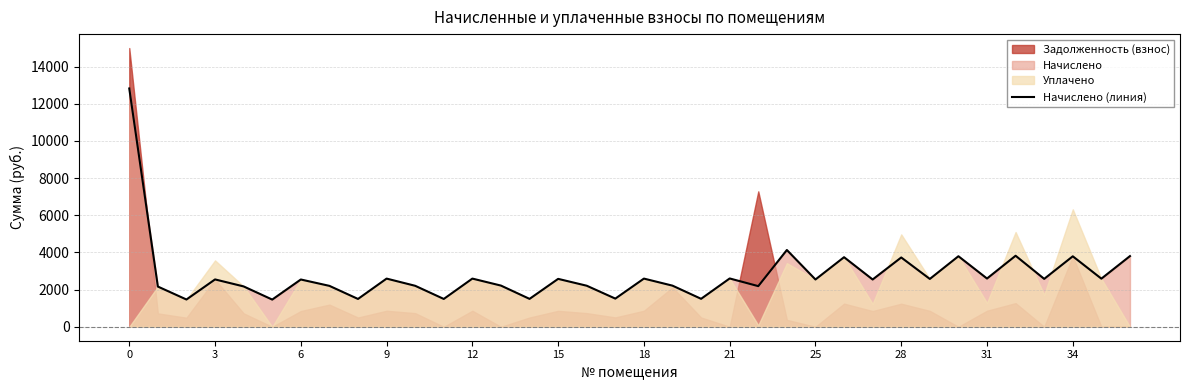

What is the difference between the second highest and second lowest values?

2664.1